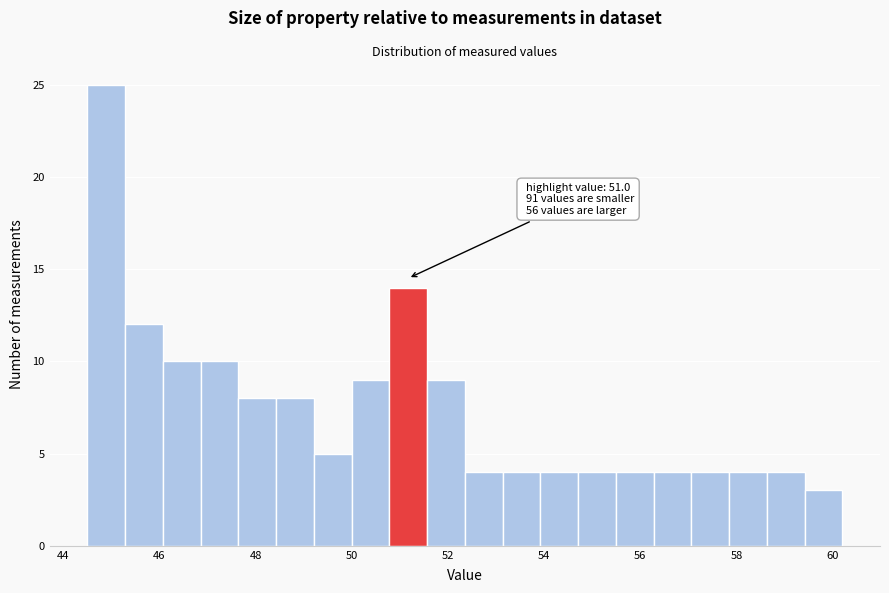

Around what value on the x-axis is the tallest bar? Give the approximate position of its centre, as read against the axis.

44.8